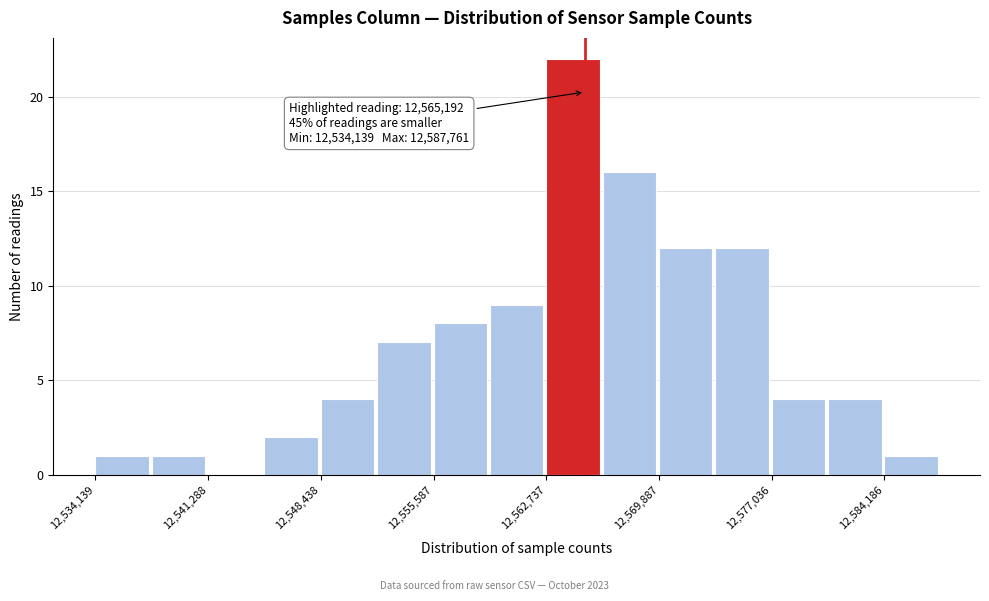

Read against the x-axis, roughly where is the centre of the tallest bar?

12564000